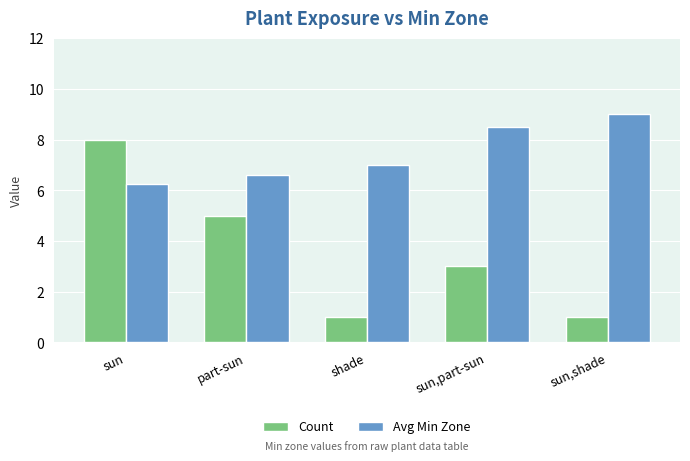

Is it true that Avg Min Zone equals 7.0 at shade?

True